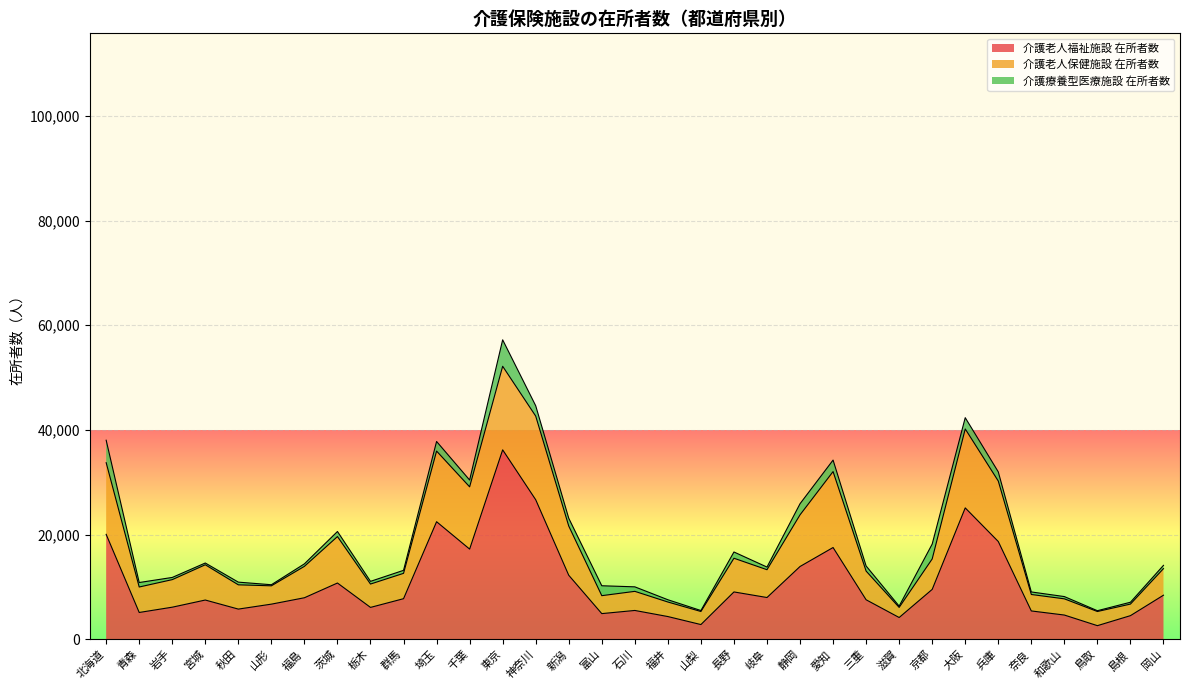

How many data points in 介護療養型医療施設 在所者数 are less than 857?

16